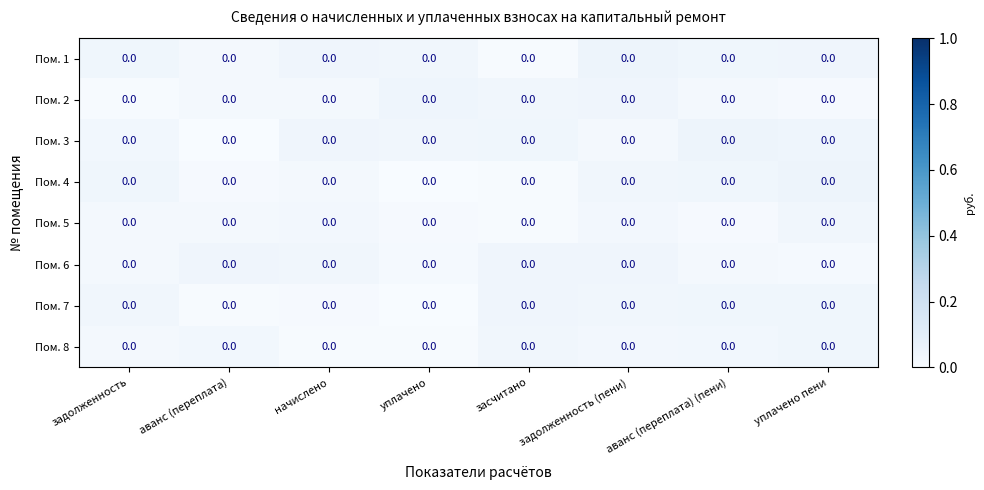

List the series in order of their peak value, lowest first.

Пом. 5, Пом. 8, Пом. 7, Пом. 6, Пом. 2, Пом. 4, Пом. 3, Пом. 1